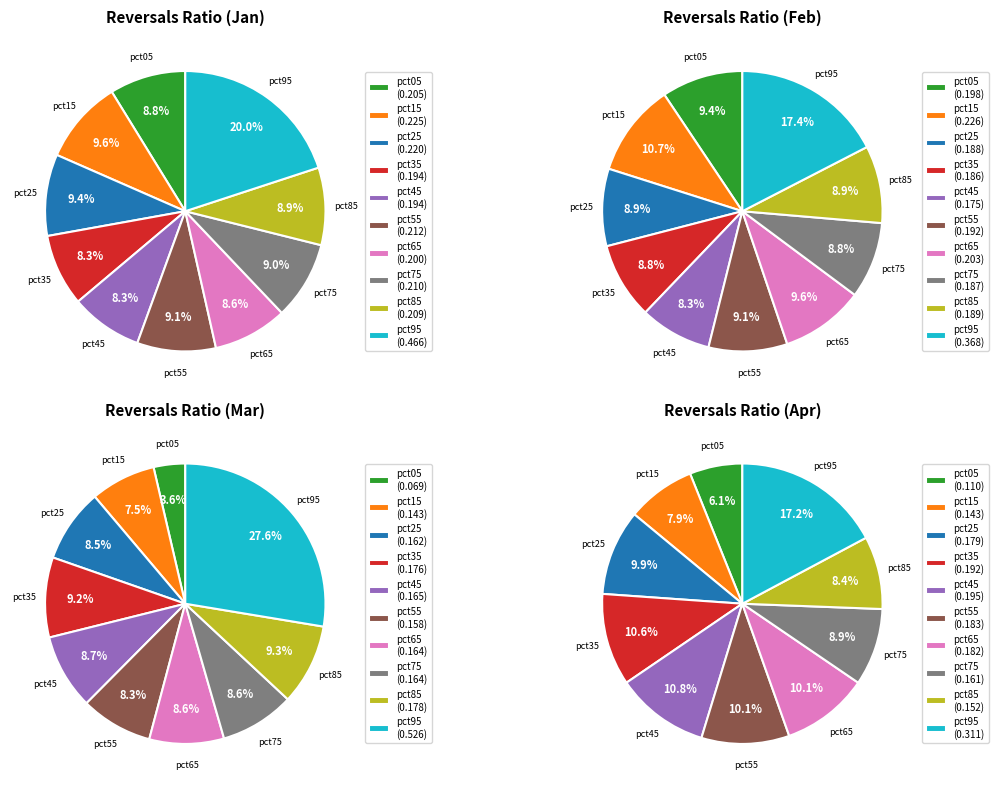

What percentage is NOT represented by 8?

91.1%